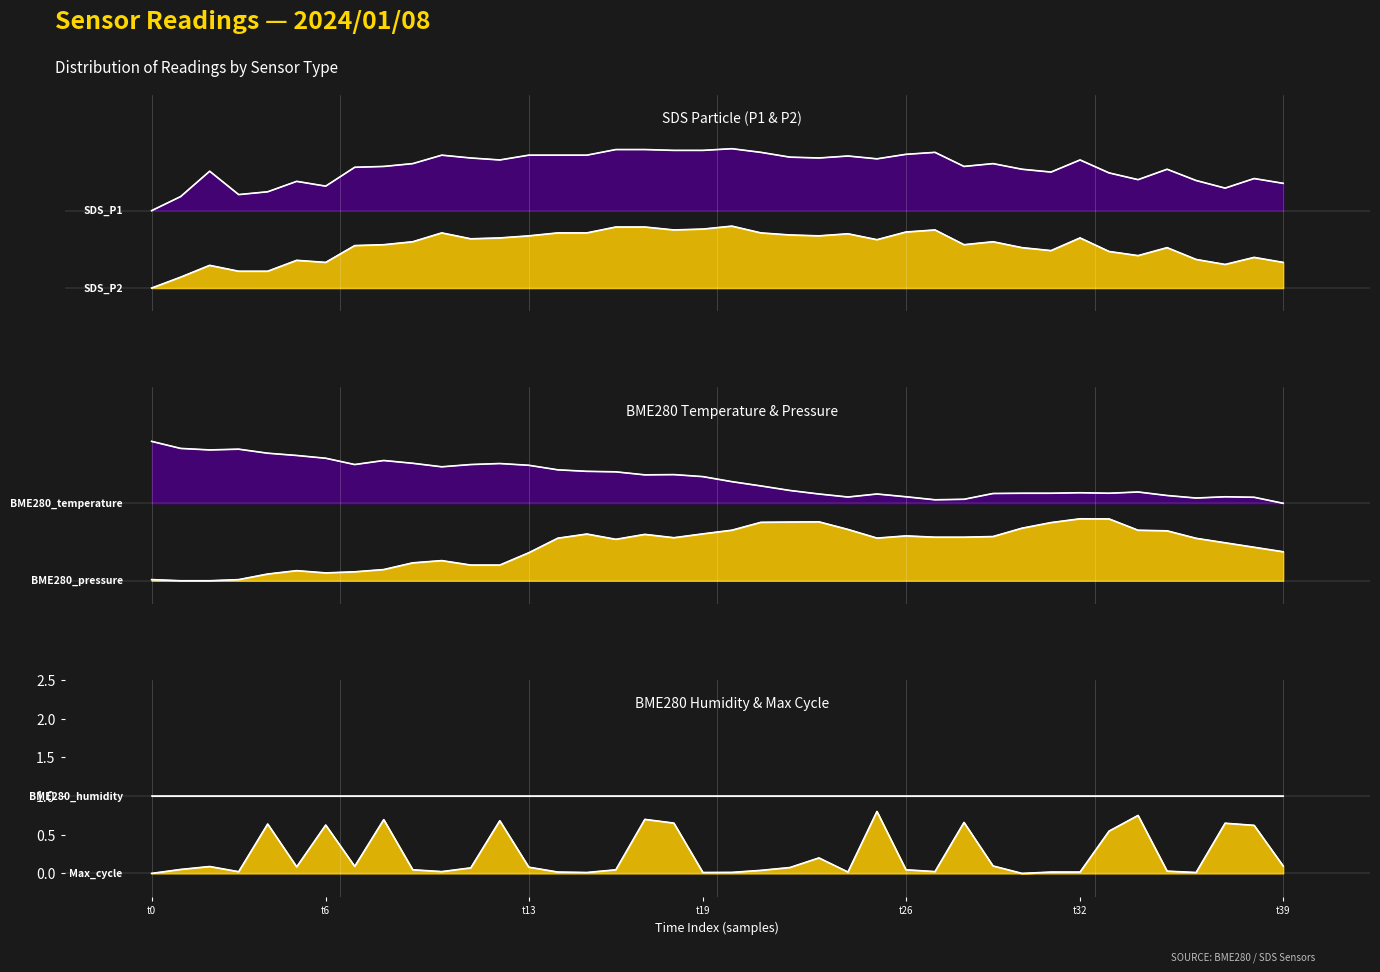

What is the difference between the BME280_temperature values at BME280_pressure and 34?

0.6